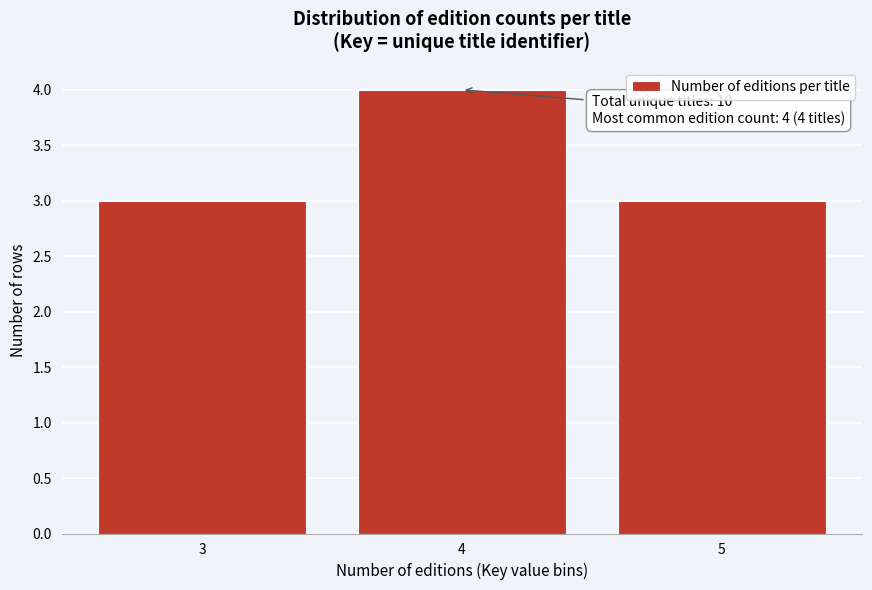

Reading left to right, transcribe all the data shown in this chart.

3=3	4=4	5=3